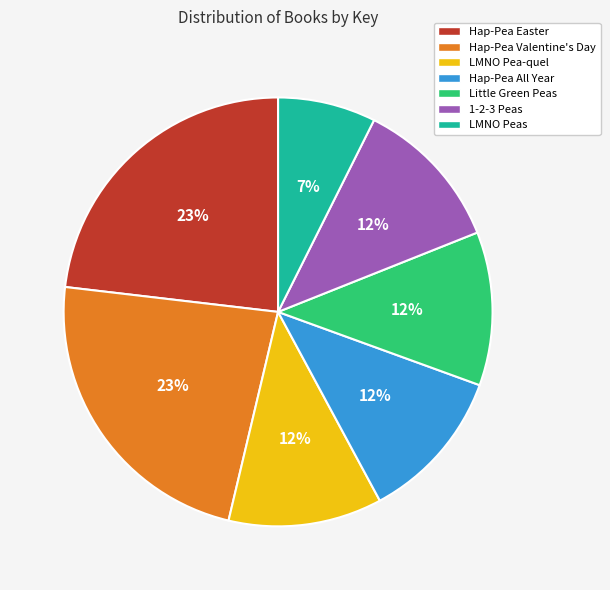

How many slices are in this pie chart?

7